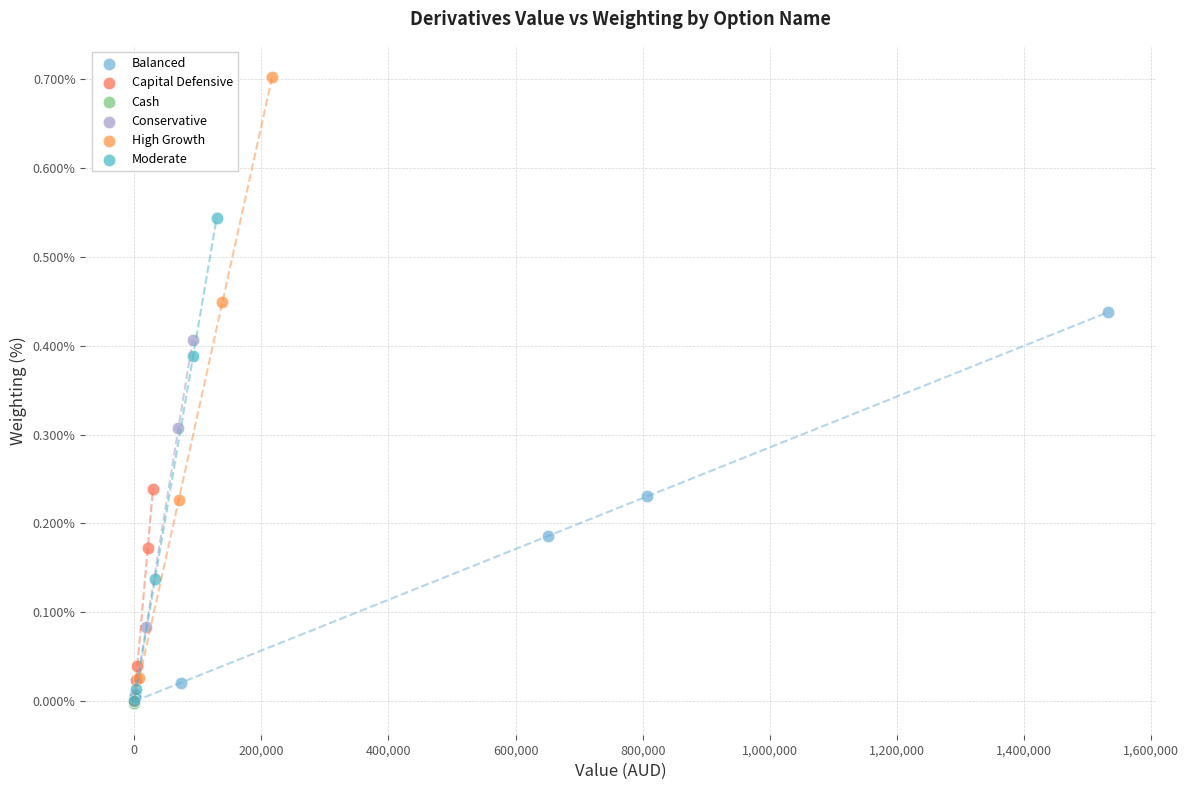

Which series contains the highest Y value?

High Growth